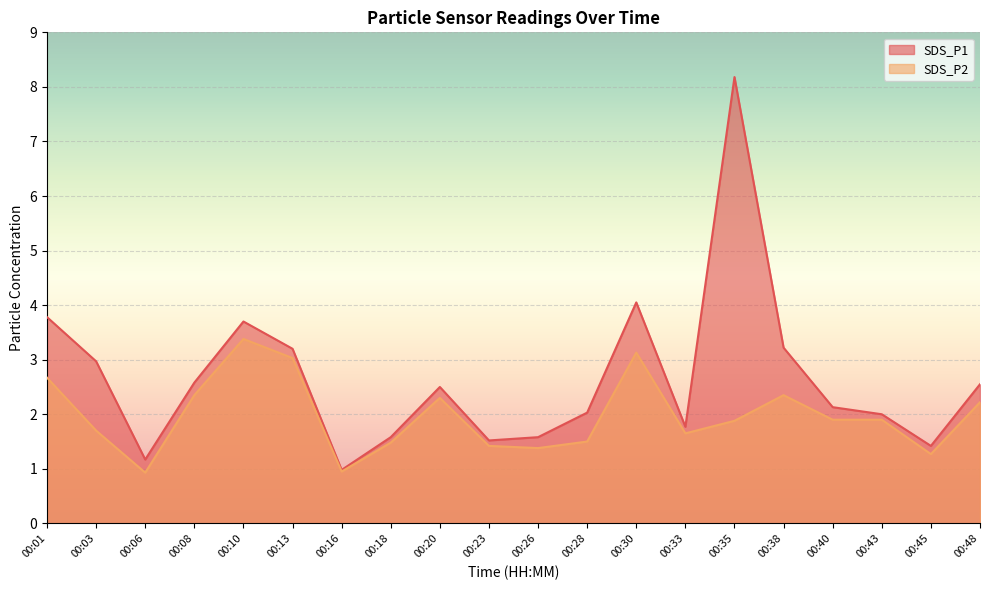

True or false: SDS_P2 and SDS_P1 intersect in this chart.

False